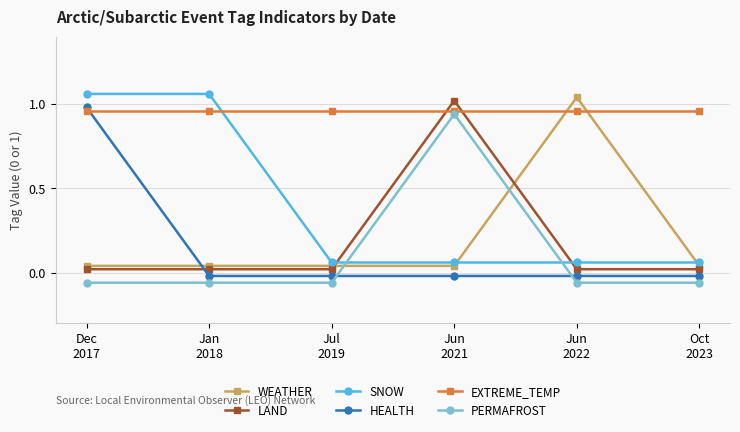

What position from the left is Jul
2019?

3